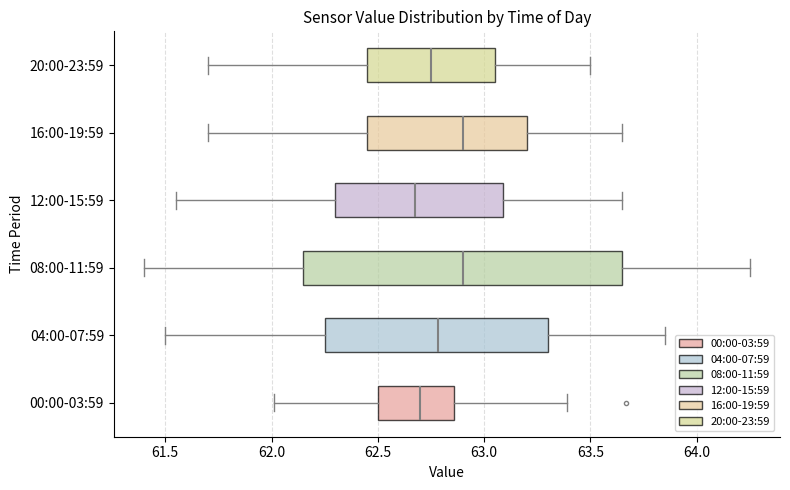

Which box is the widest, from its left edge to its right edge?

08:00-11:59